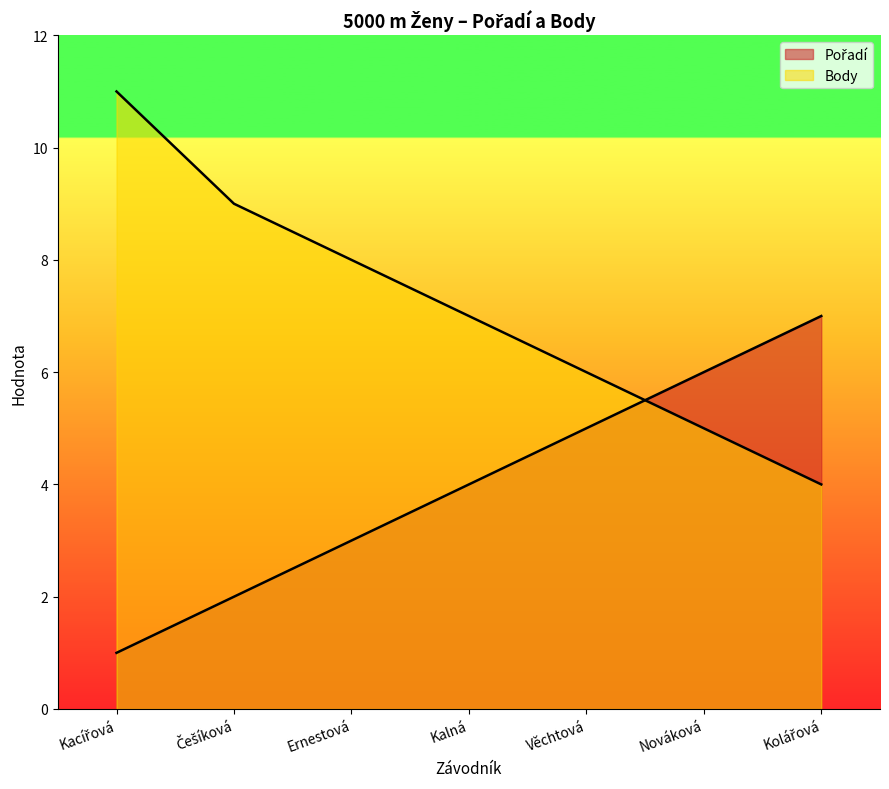

List the series in order of their peak value, highest first.

Body, Pořadí